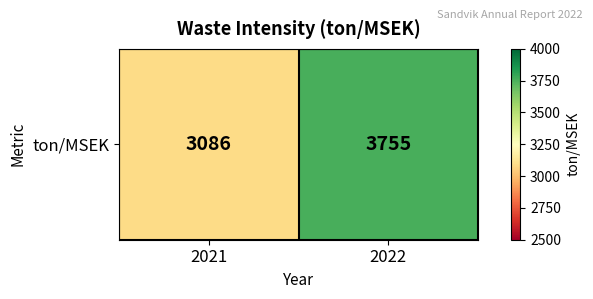

What is the difference between the values at 2022 and 2021?

669